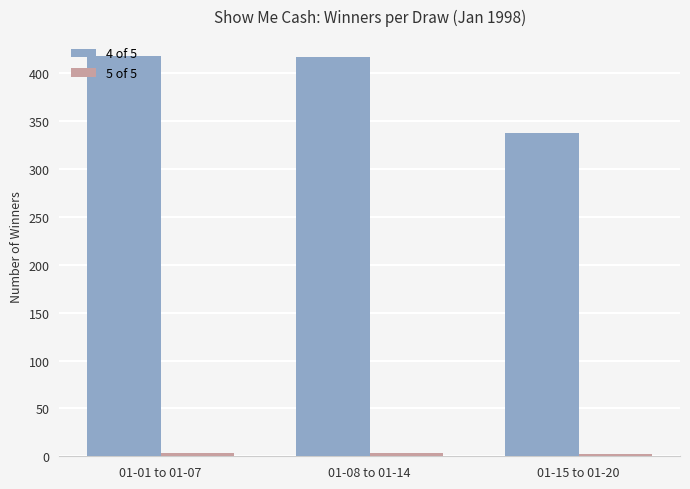

What is the sum of the 4 of 5 values at 01-08 to 01-14 and 01-15 to 01-20?

755